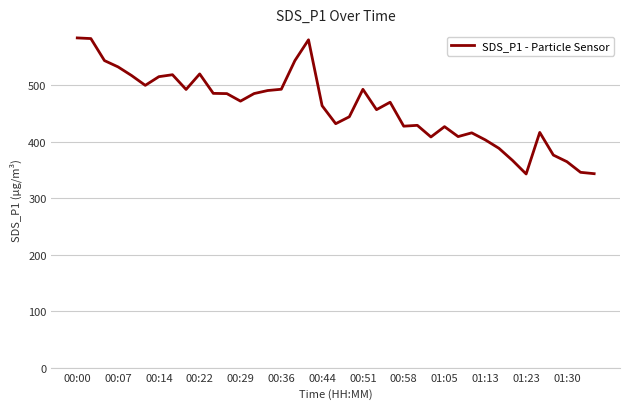

What is the smallest value displayed?

342.9